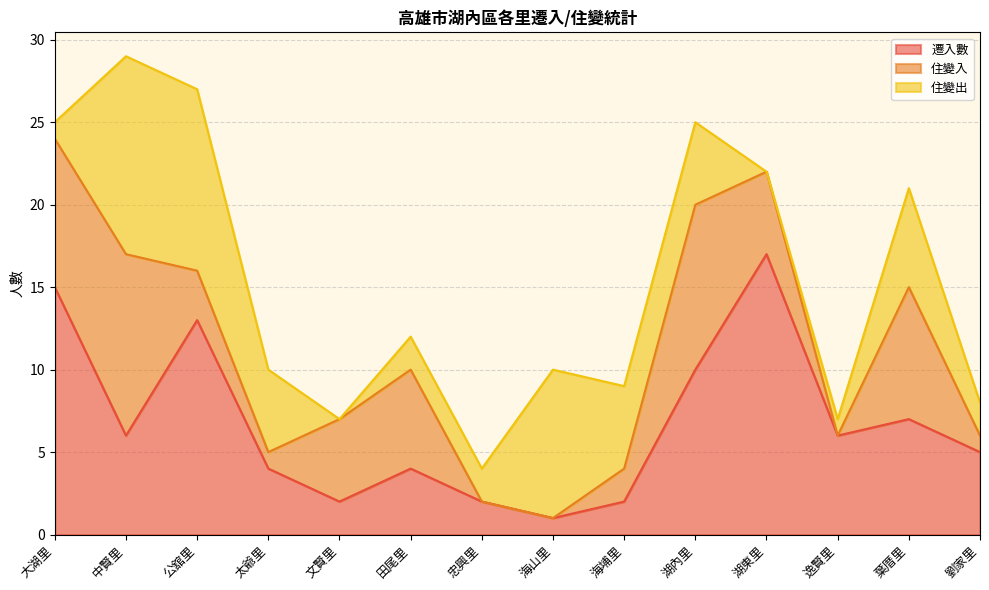

What is the spread (max minus min) of values at 逸賢里?

6